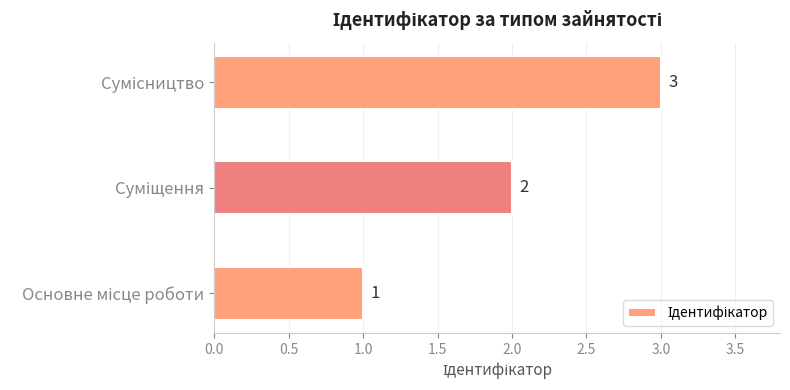

How many data points does each series have?

3